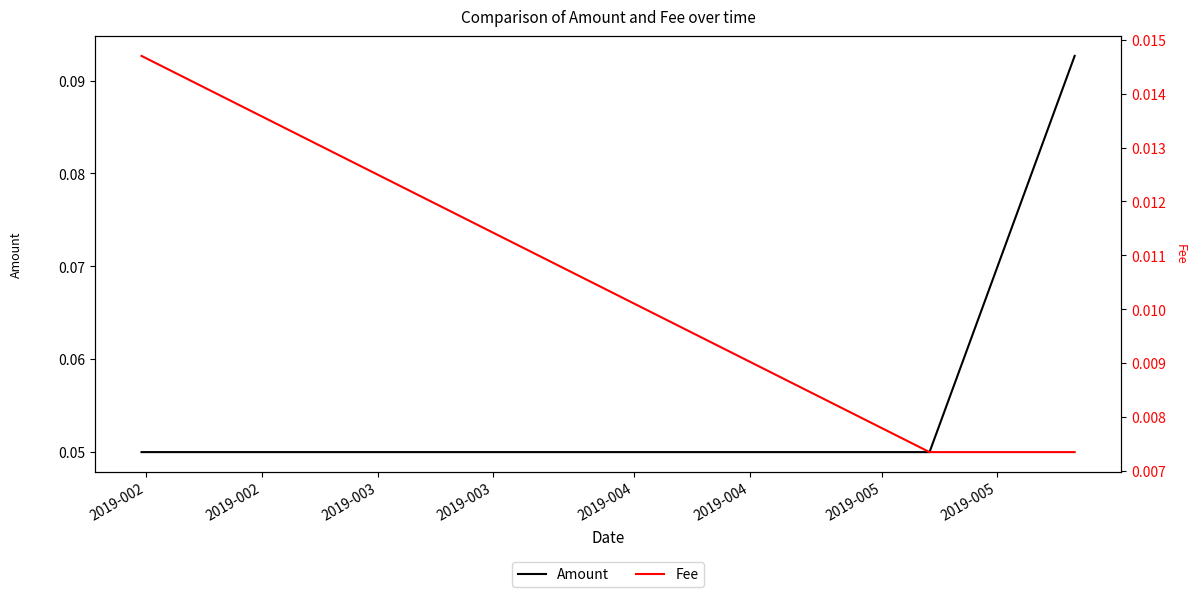

Reading left to right, what are all the values shown in this chart?

Amount: 0.1	0.1	0.1
Fee: 0.0	0.0	0.0